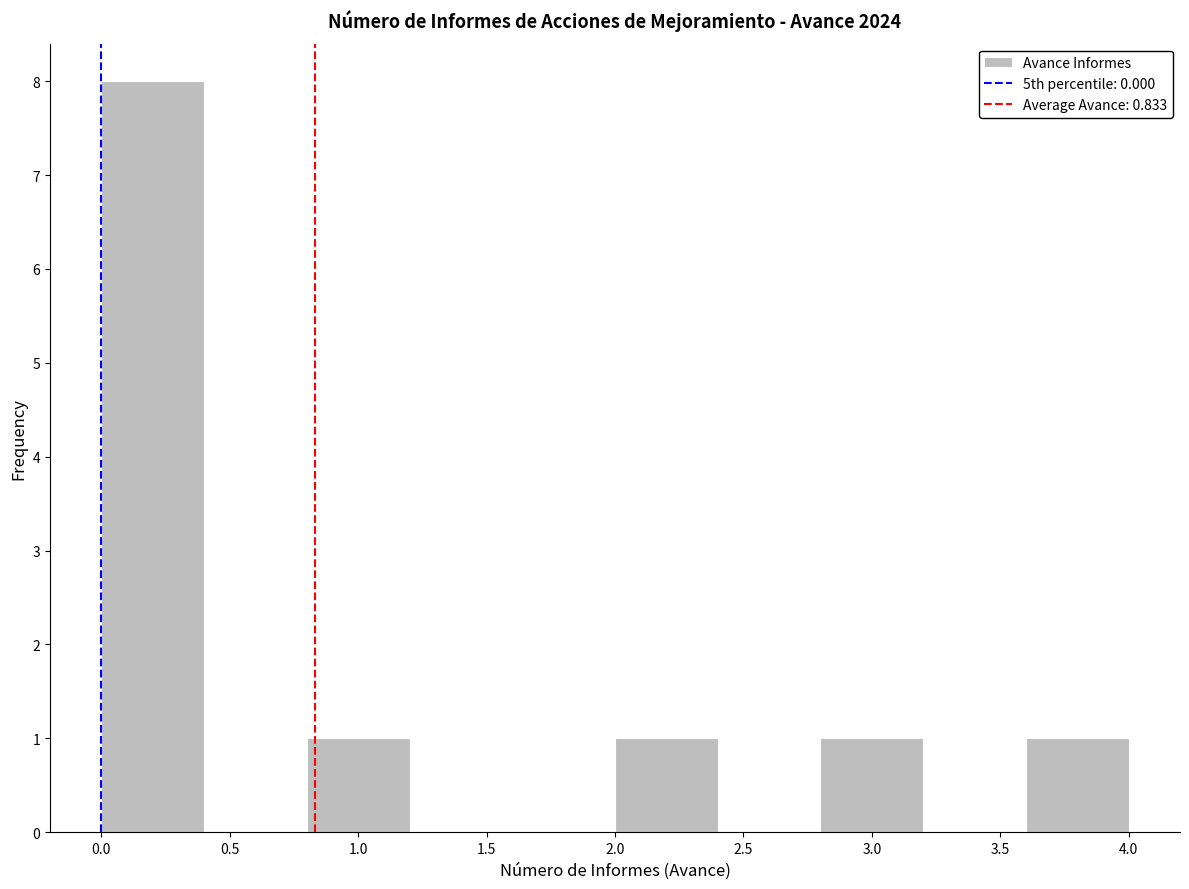

Reading left to right, transcribe this chart: for each bar, give the range it covers on the x-axis and its height. The values are not printed on the chart, so give them approximately, as read against the axis.

0.0 to 0.4: 8
0.4 to 0.8: 0
0.8 to 1.2: 1
1.2 to 1.6: 0
1.6 to 2.0: 0
2.0 to 2.4: 1
2.4 to 2.8: 0
2.8 to 3.2: 1
3.2 to 3.6: 0
3.6 to 4.0: 1